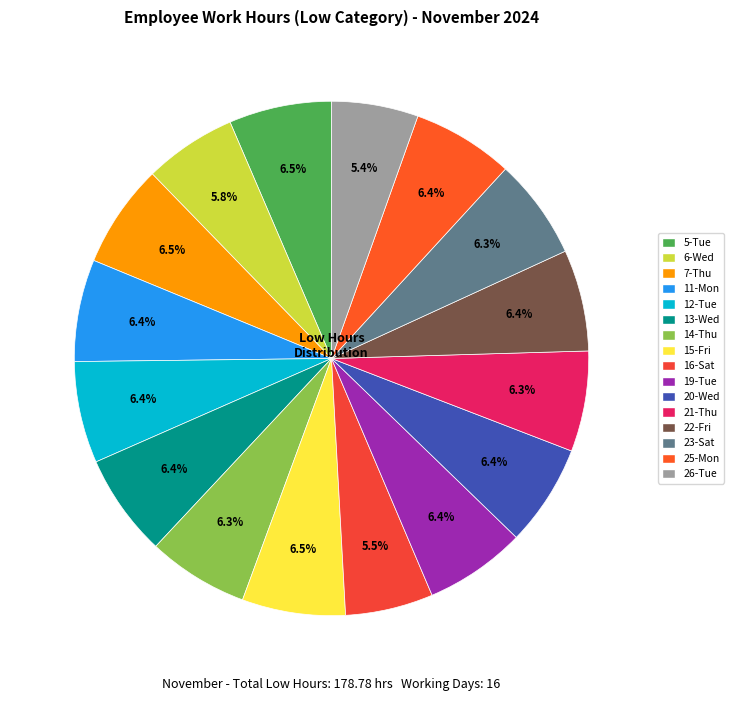

What percentage do 14-Thu and 20-Wed together represent?

12.7%